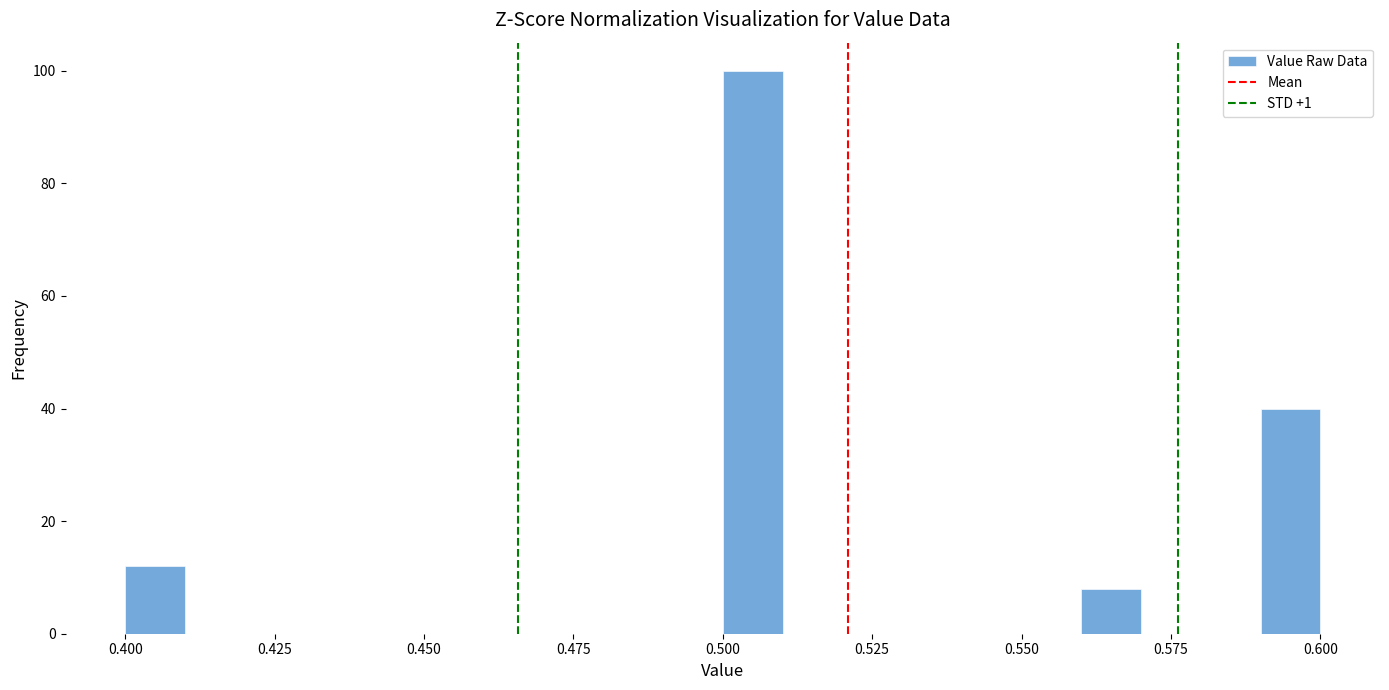

Read against the x-axis, roughly where is the centre of the tallest bar?

0.505